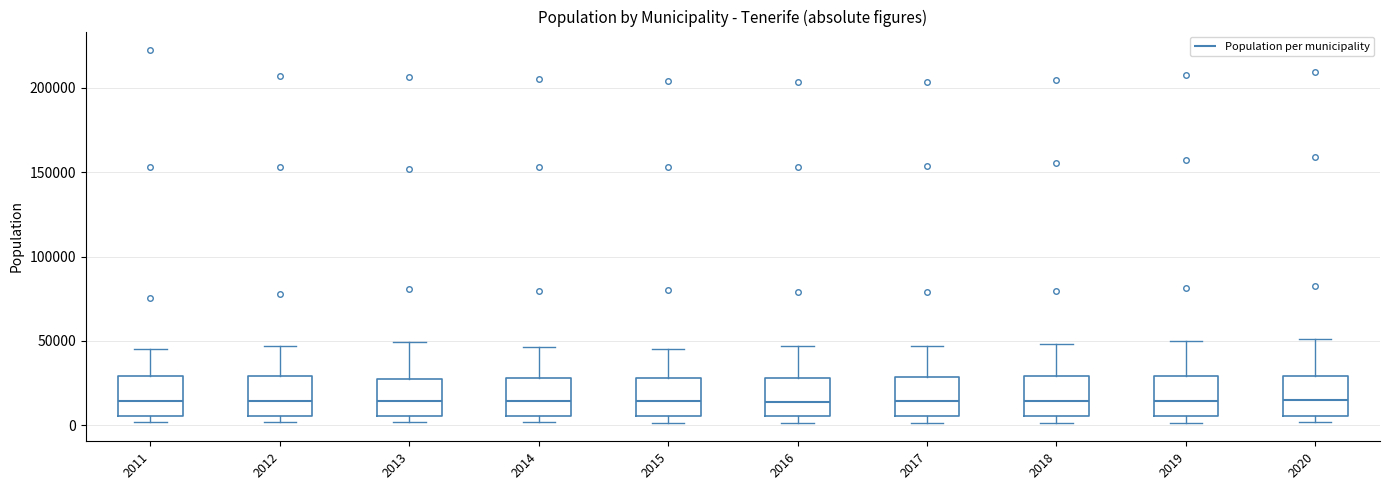

Where does the median line of the box at x = 2011 sit on the y-axis? The values are not printed on the chart, so give them approximately, as read against the axis.

15000